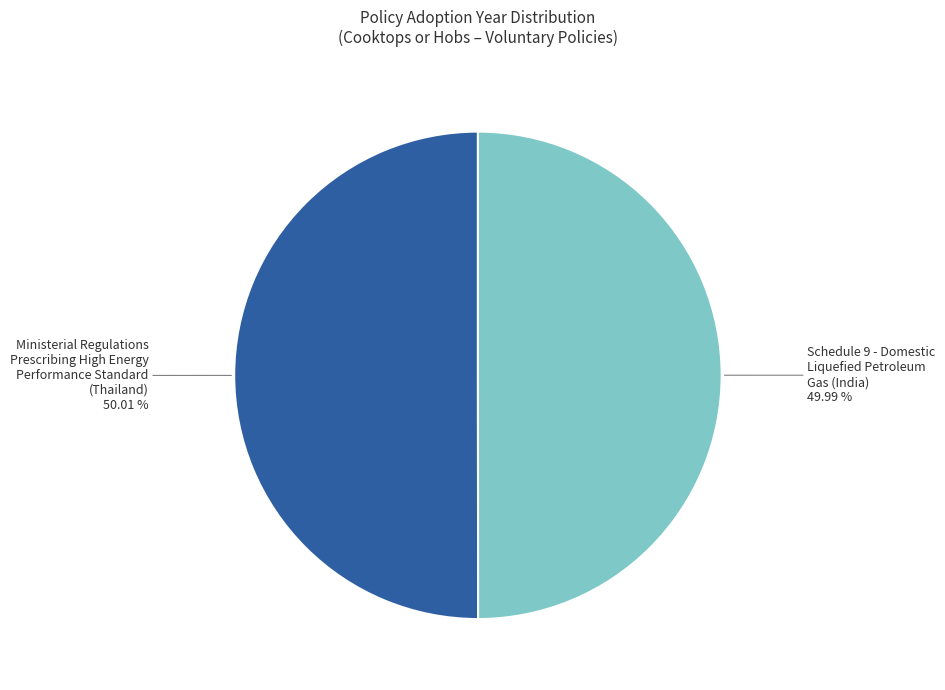

How many slices are in this pie chart?

2